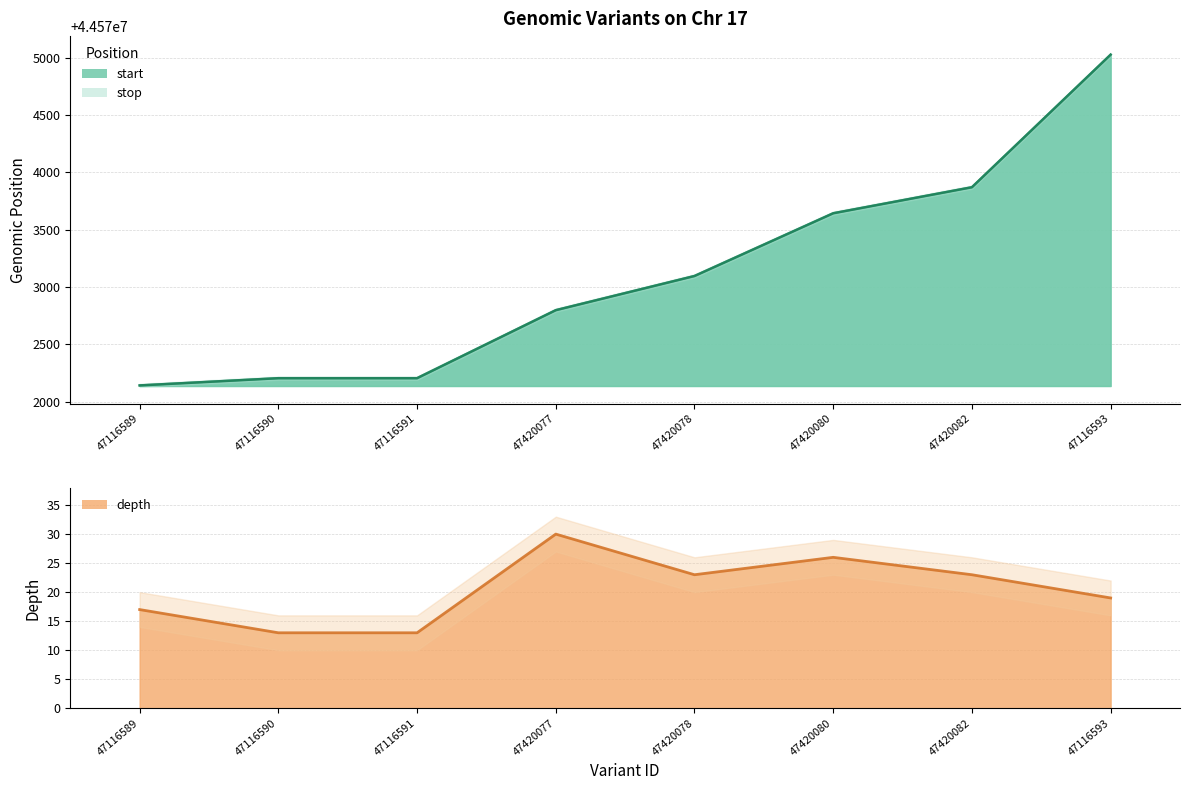

In depth, how many points are lower than both neighbors (excluding endpoints)?

1